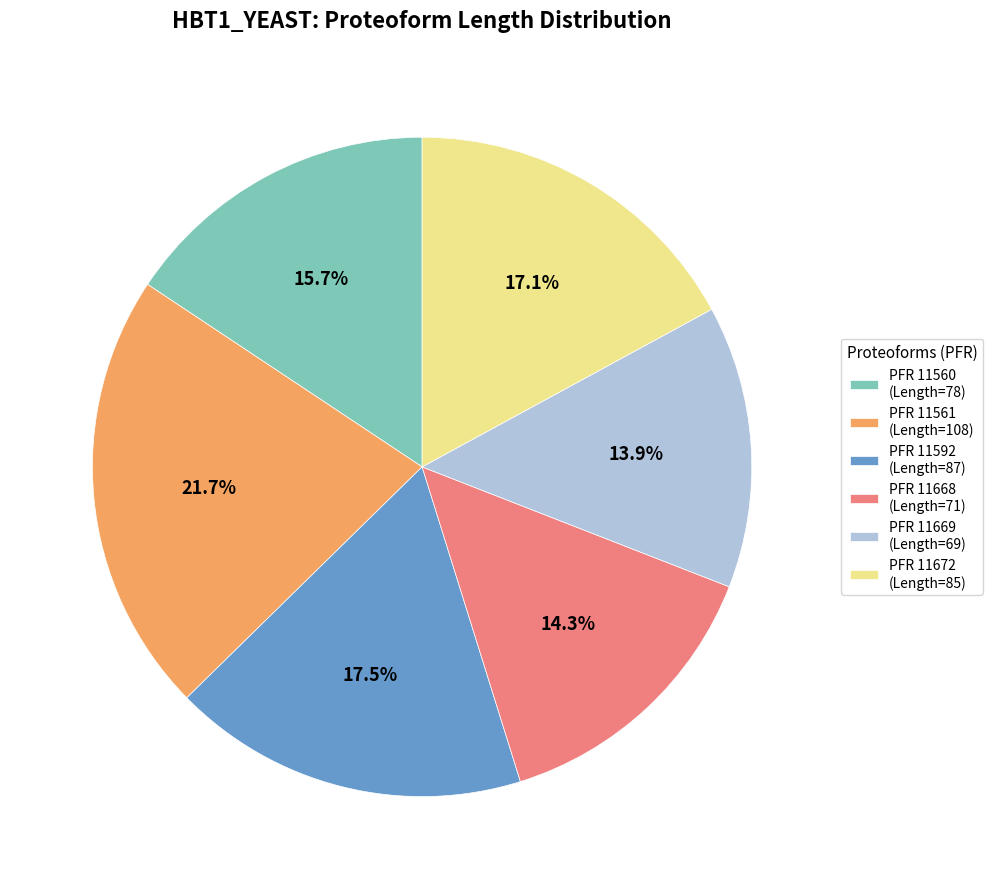

Is there any slice that represents more than half of the pie?

No